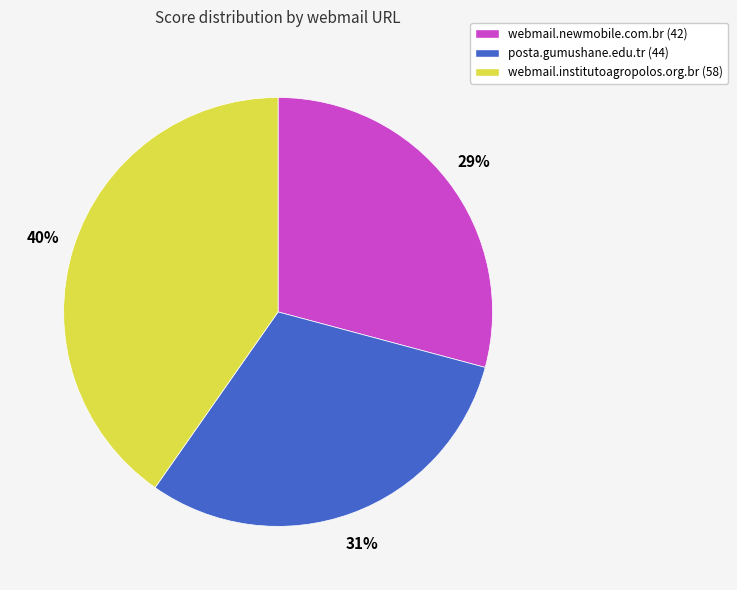

Do webmail.newmobile.com.br and posta.gumushane.edu.tr together represent more than half of the pie?

Yes